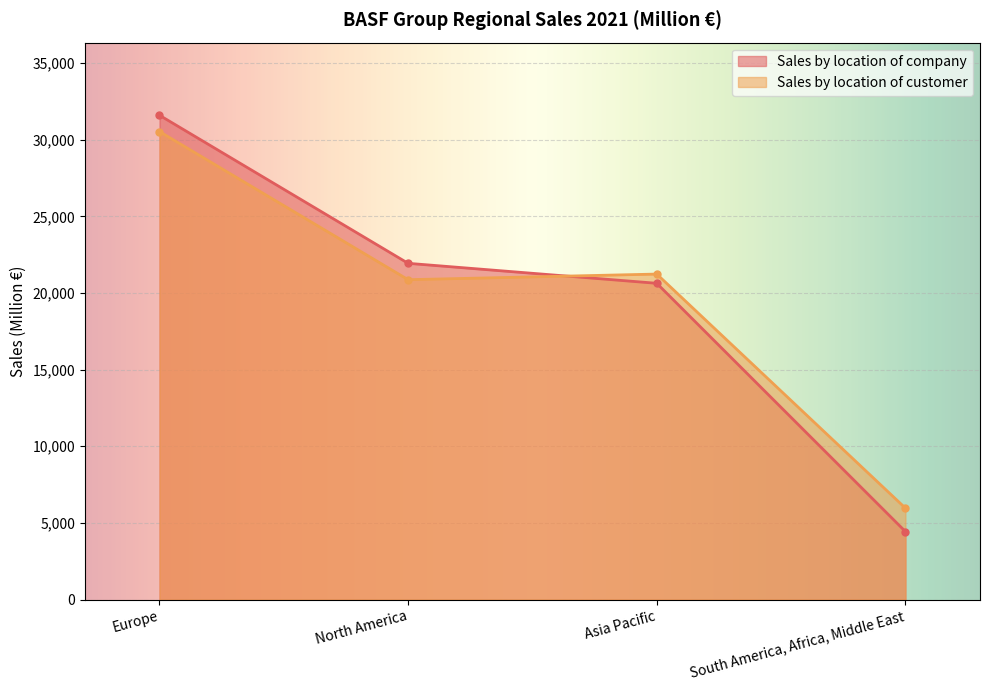

At how many categories does at least one series exceed 24006?

1